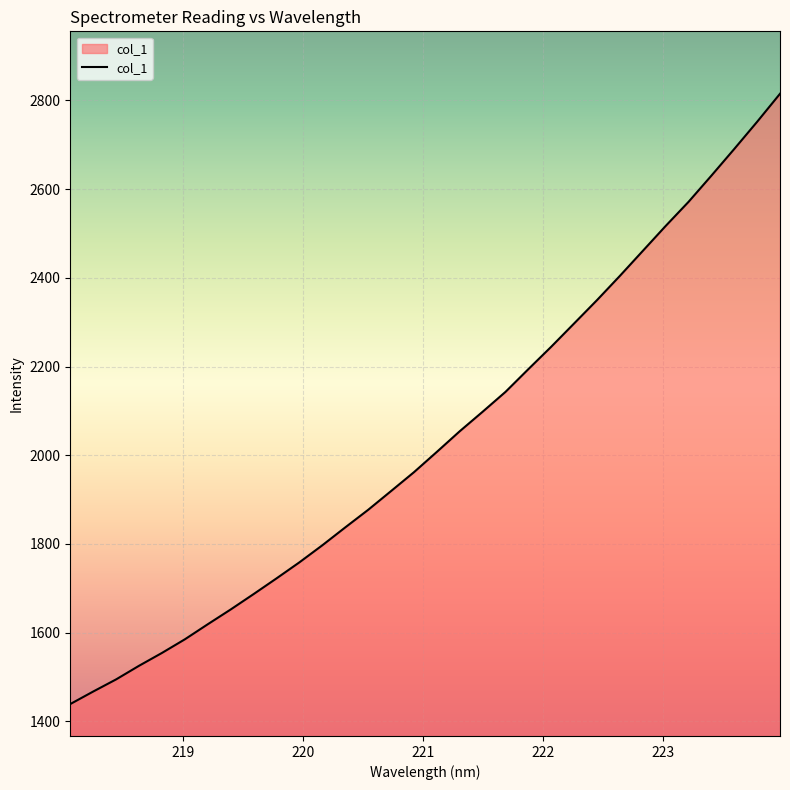

What is the difference between the maximum and minimum values?

1375.9